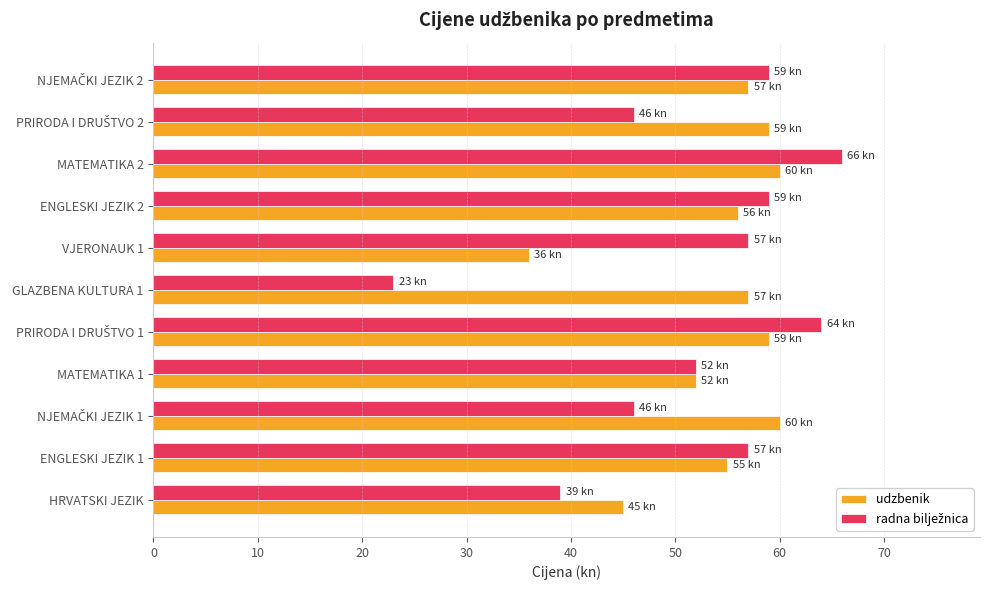

The value of udzbenik at ENGLESKI JEZIK 1 is 27. True or false?

False